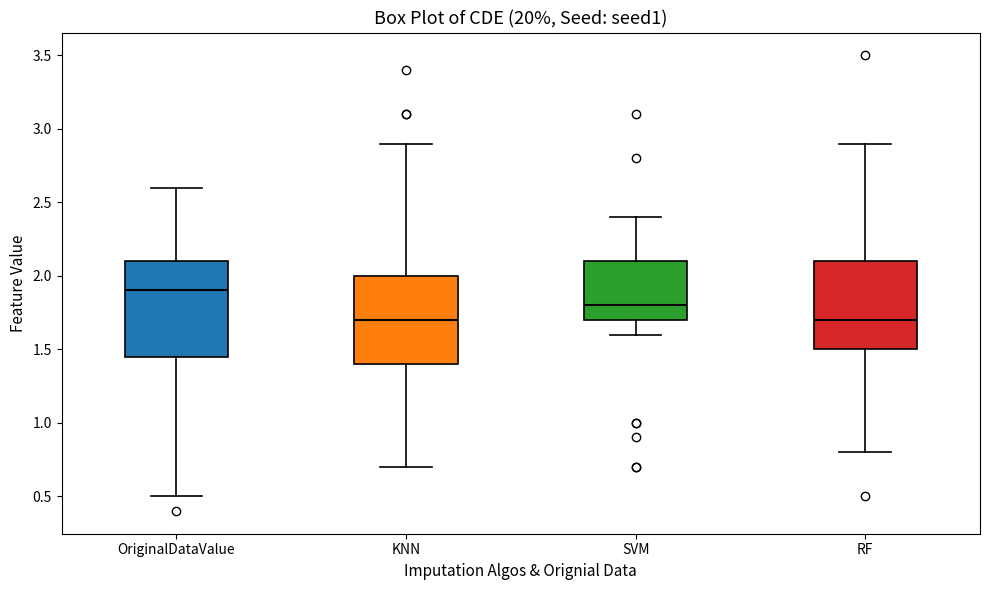

Reading left to right, read every box against the y-axis: the position of its median line, the range the box covers, and the ends of its whiskers. The values are not printed on the chart, so give them approximately, as read against the axis.

OriginalDataValue: median 1.90, box 1.45 to 2.10, whiskers 0.50 to 2.60
KNN: median 1.70, box 1.40 to 2.00, whiskers 0.70 to 2.90
SVM: median 1.80, box 1.70 to 2.10, whiskers 1.60 to 2.40
RF: median 1.70, box 1.50 to 2.10, whiskers 0.80 to 2.90